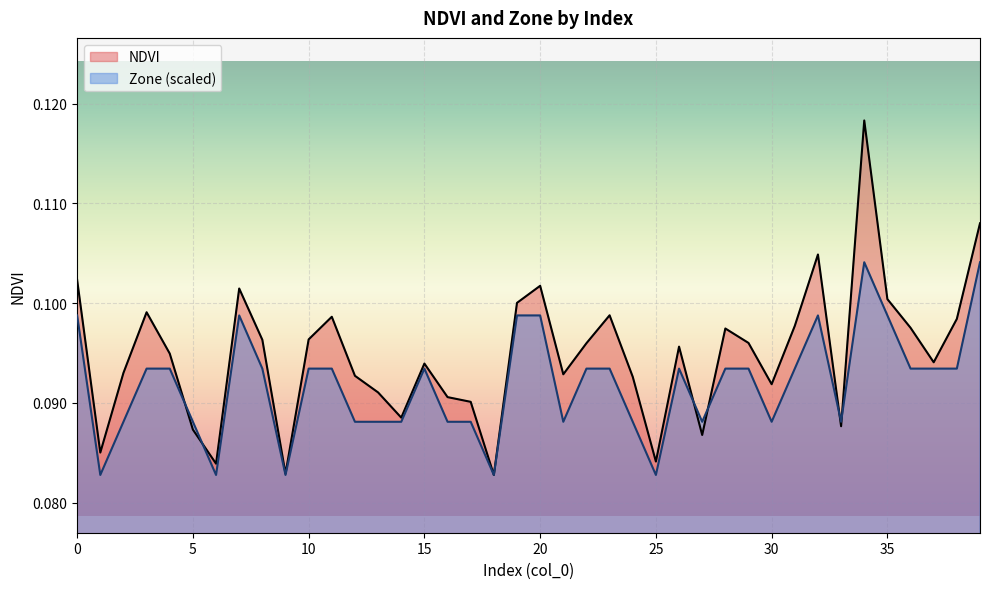

Rank the series by their average value, from highest to lowest.

NDVI, Zone (scaled)